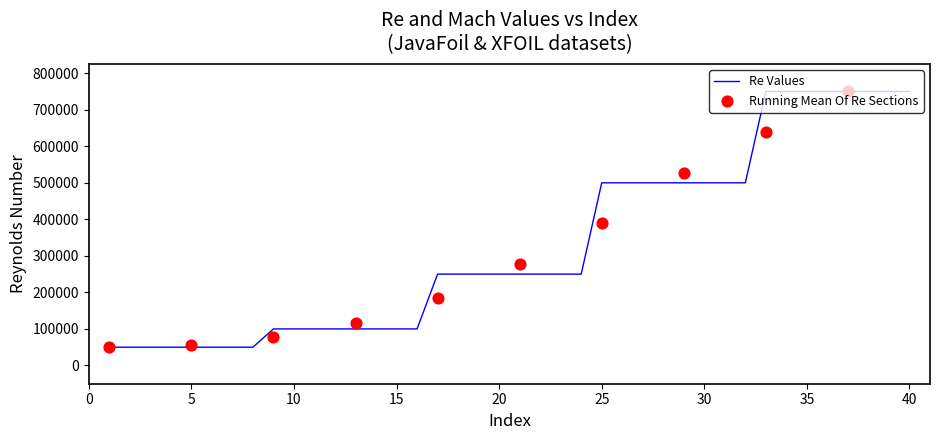

What is the change in value from 19 to 35?

+500000